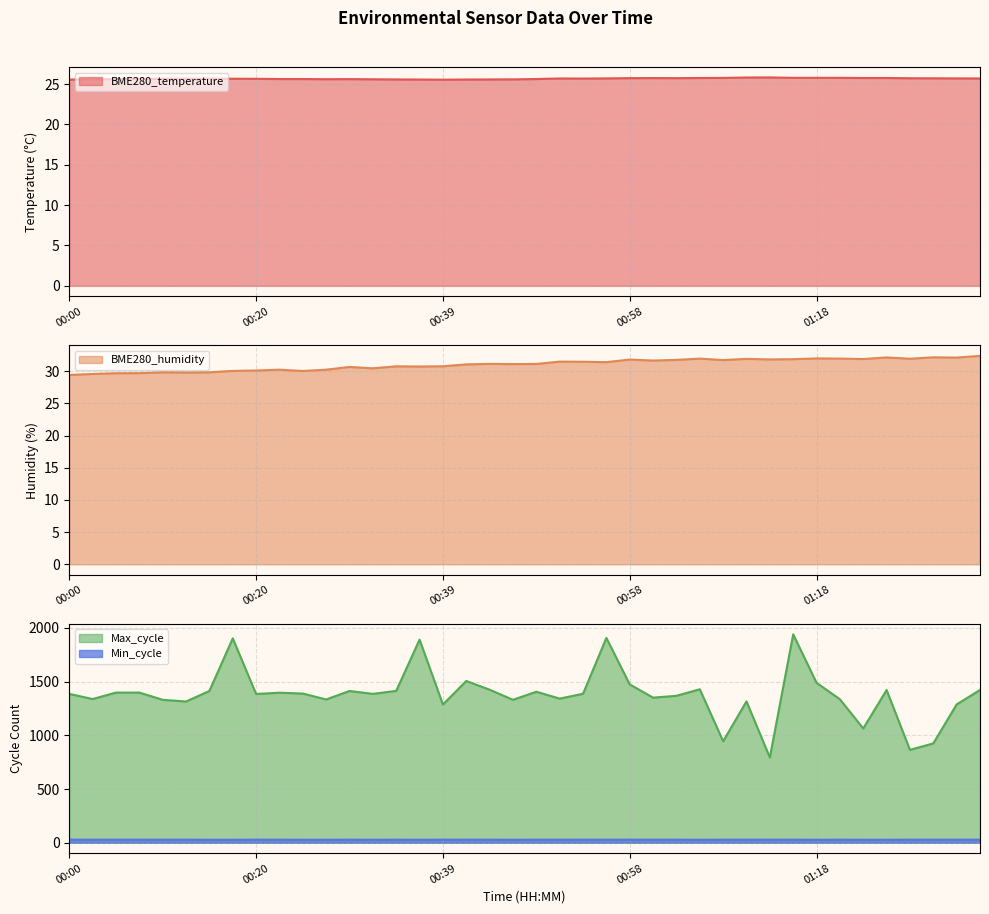

What is the spread (max minus min) of values at 01:27?

839.3